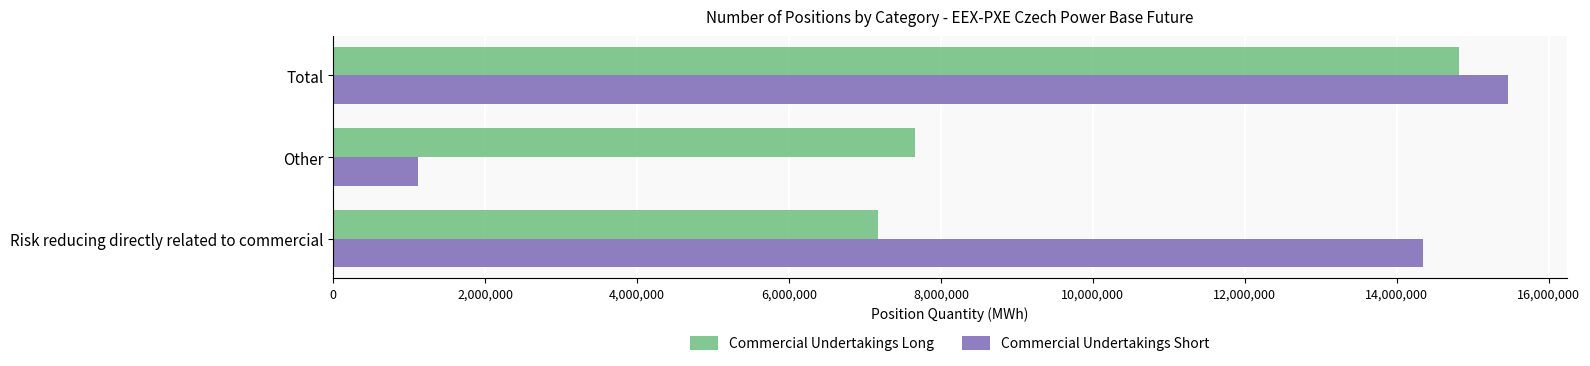

What is the highest value of the Commercial Undertakings Long series?

14824503